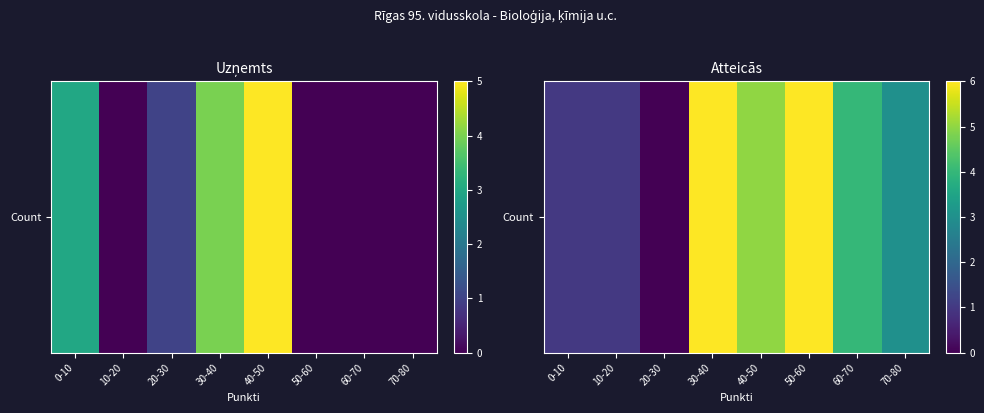

What is the difference between the second highest and second lowest values?

5